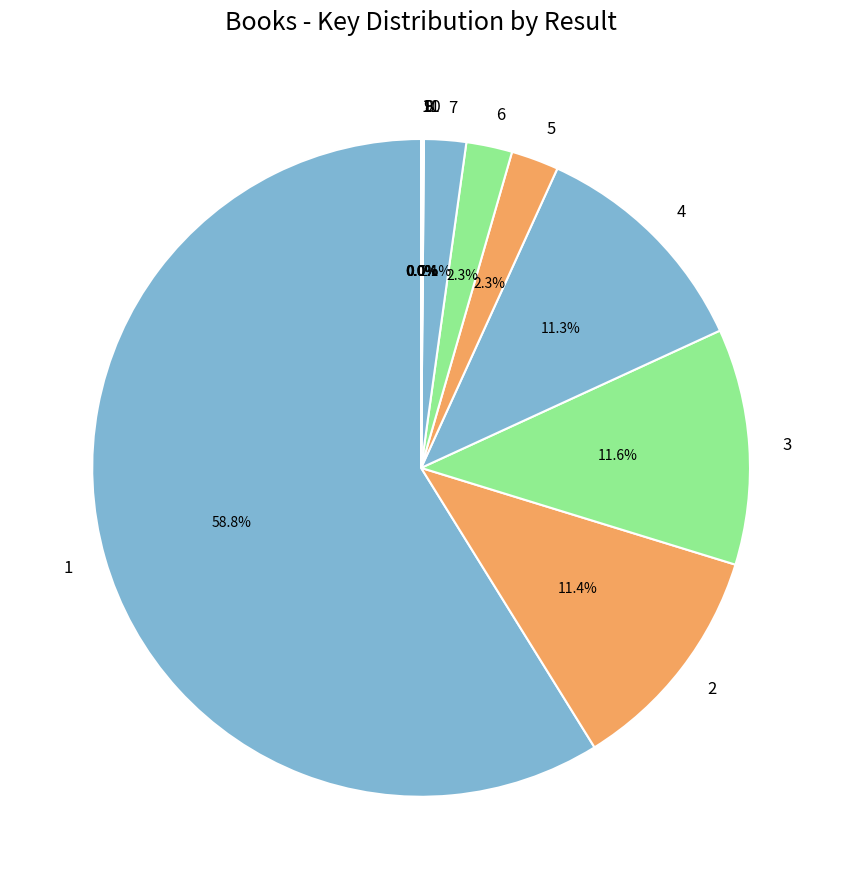

Which slice represents more than half of the pie?

1